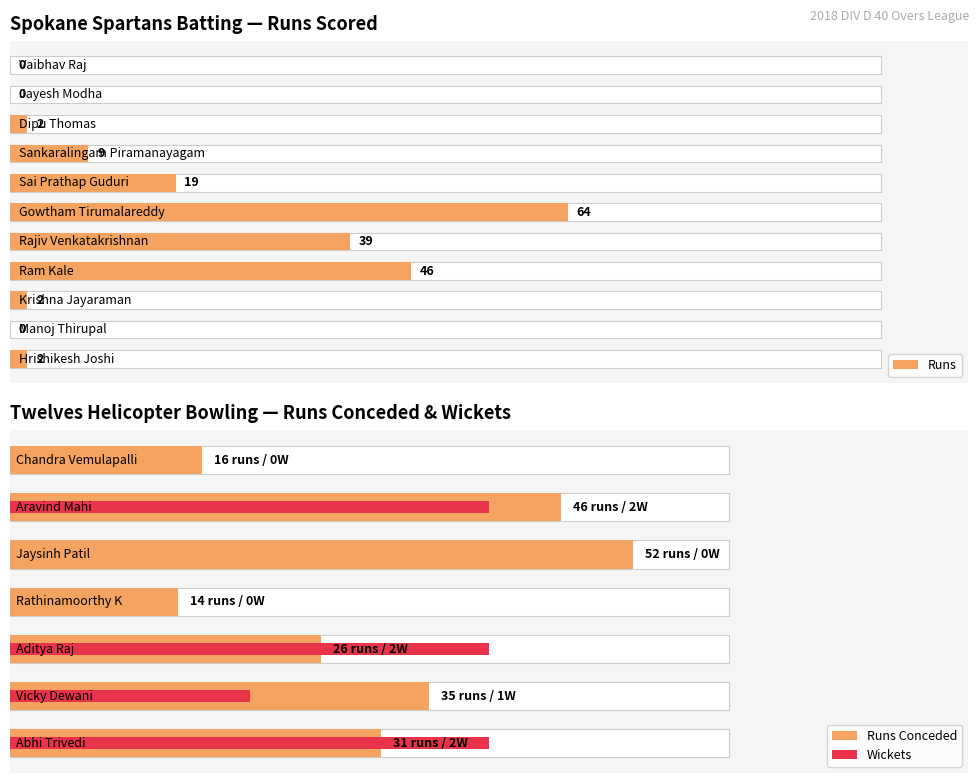

Reading right to left, extract all data points from this chart.

0	0	2	9	19	64	39	46	2	0	2